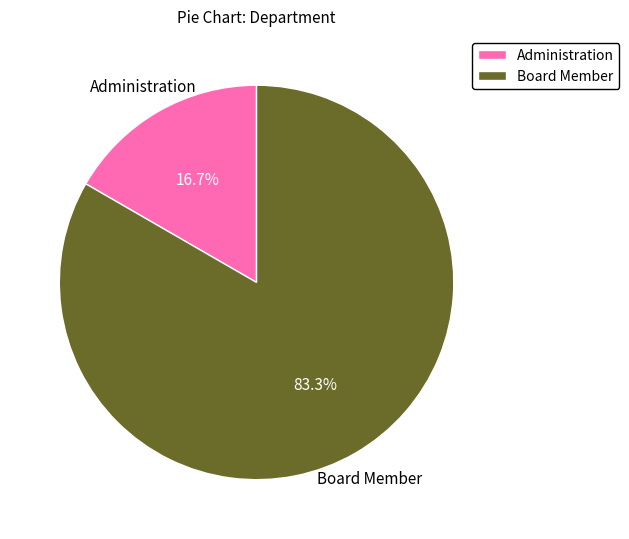

How many slices are in this pie chart?

2